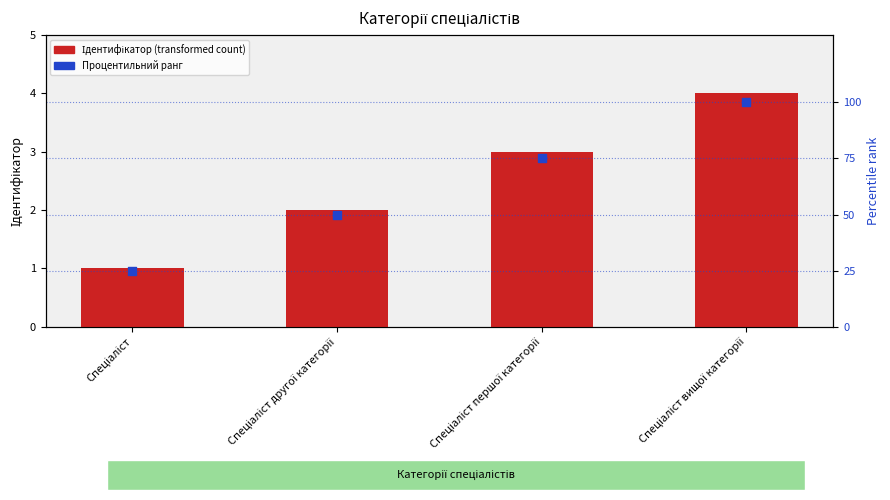

What are all the series names shown in the legend?

Ідентифікатор (transformed count), Процентильний ранг